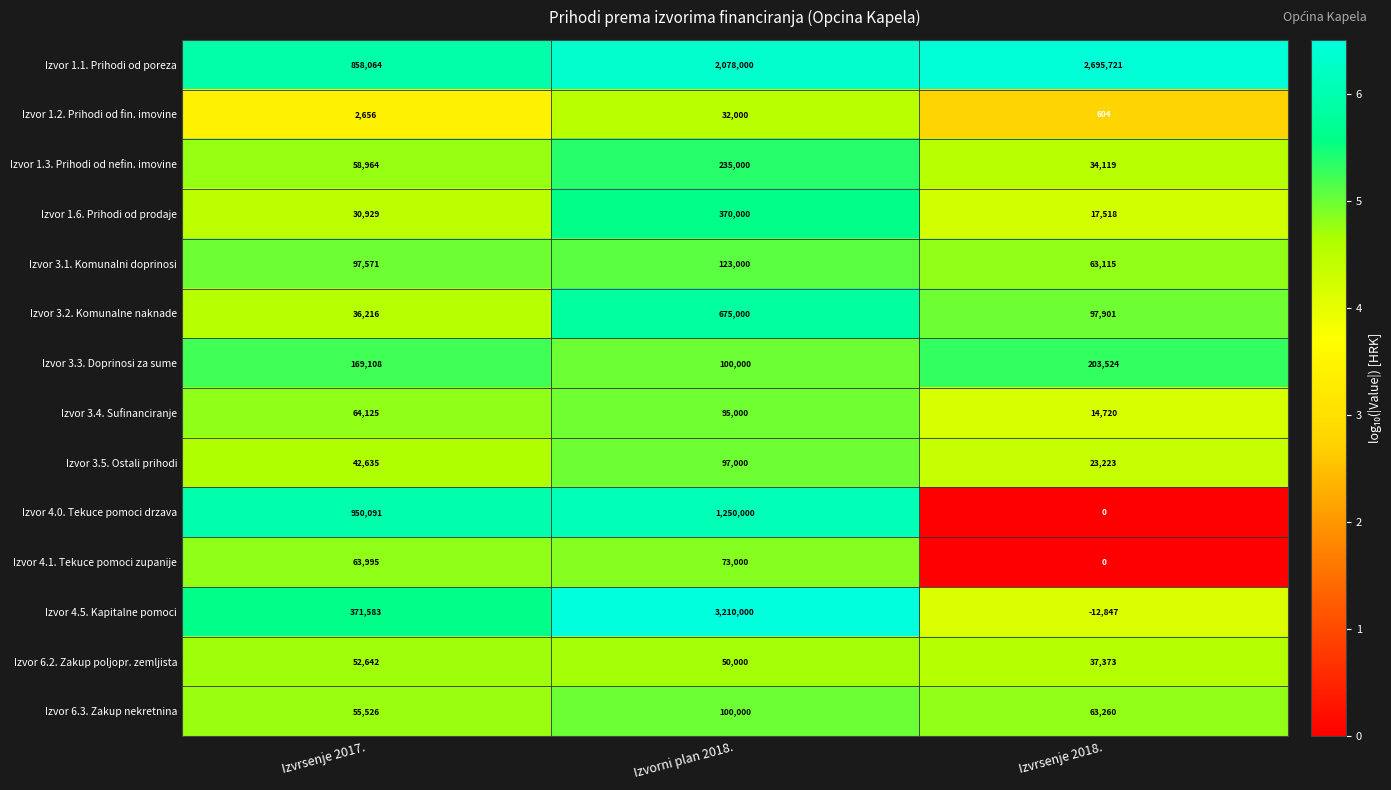

How many series are shown in this chart?

14